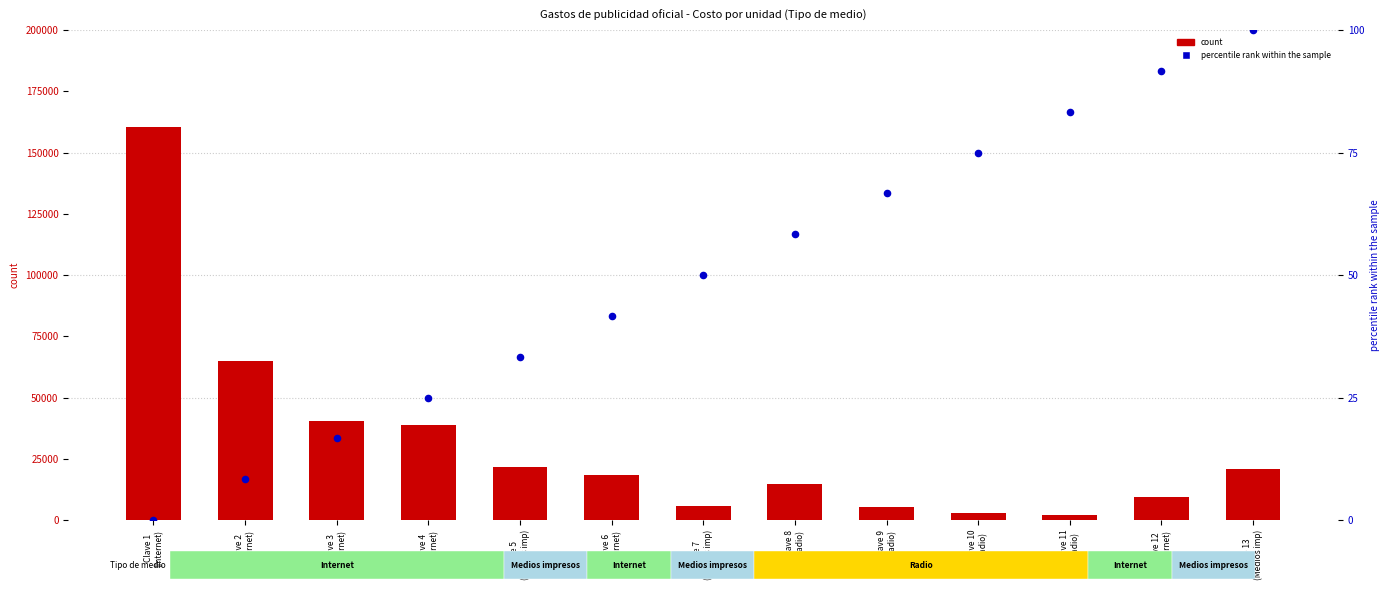

At which category is the sum across all series the highest?

Clave 1
(Internet)